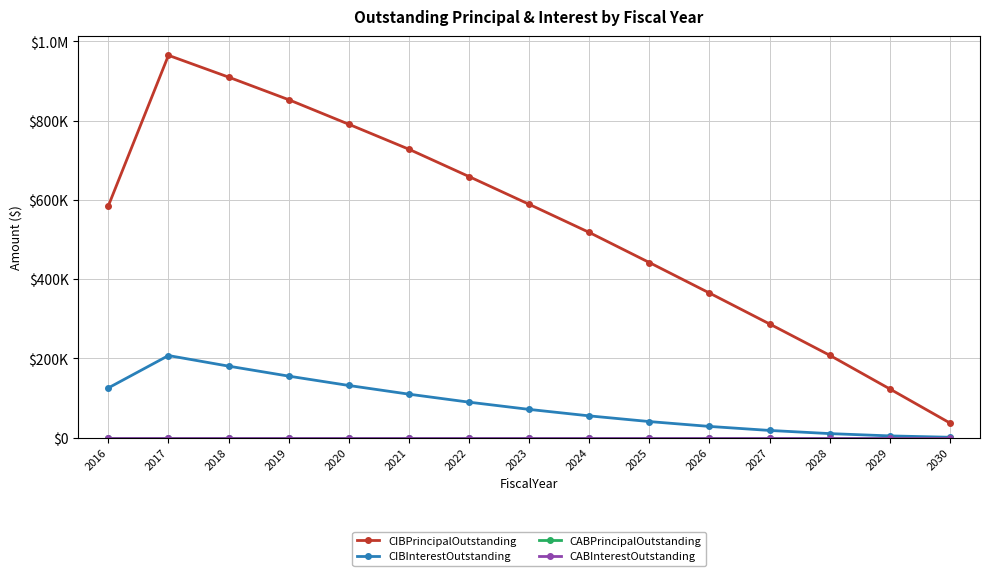

Which has a higher value, 2023 or 2020?

2020